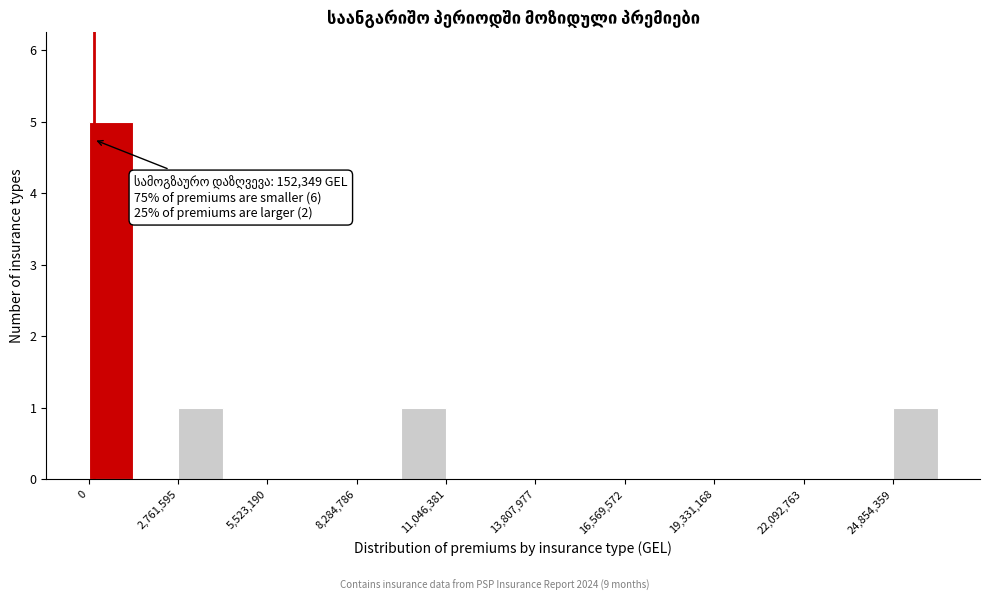

Around what value on the x-axis is the tallest bar? Give the approximate position of its centre, as read against the axis.

500000